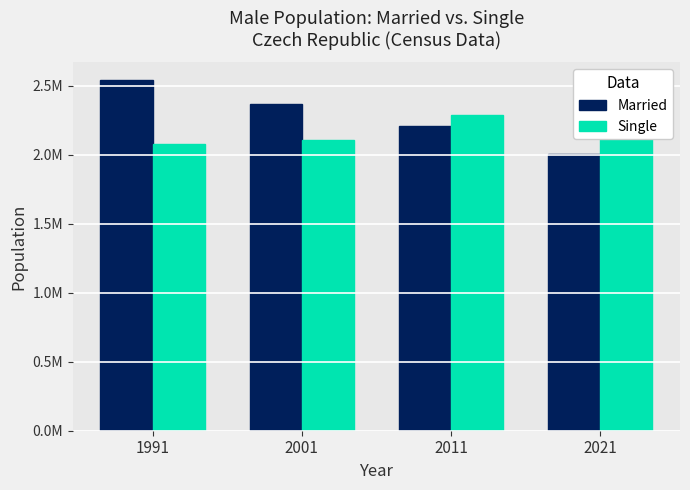

Rank the series by their average value, from lowest to highest.

Single, Married